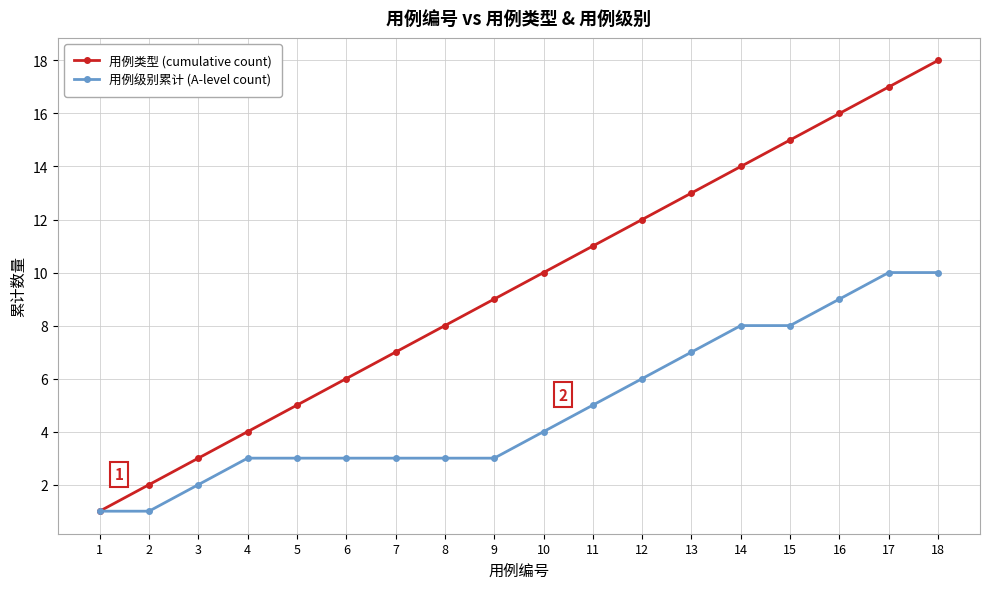

True or false: 用例类型 (cumulative count) has more than 1 points higher than both neighbors.

False